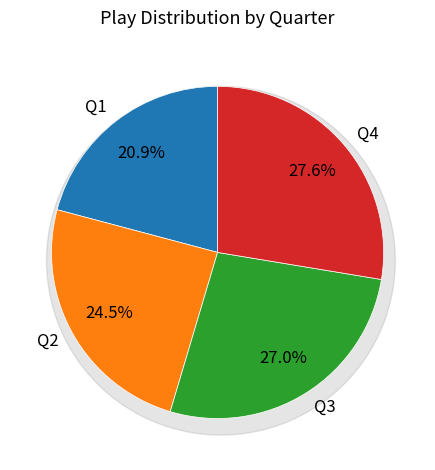

The Q1 slice represents 29% of the pie. True or false?

False